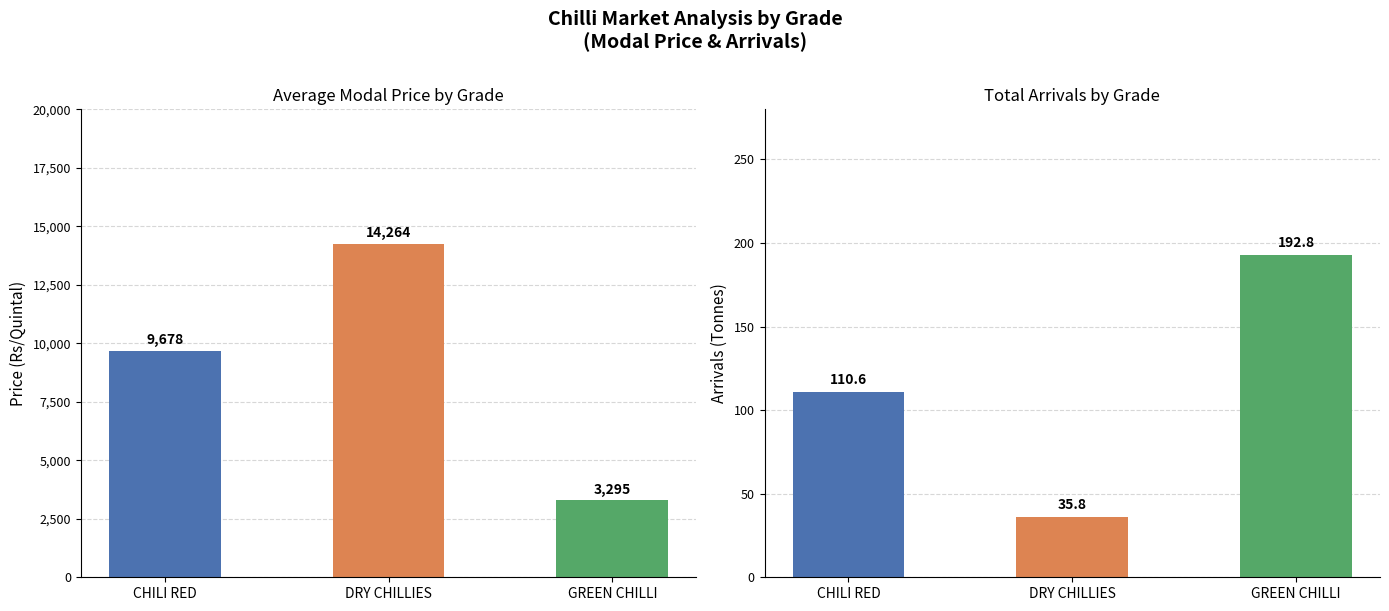

At which label does Arrivals first exceed 110?

CHILI RED